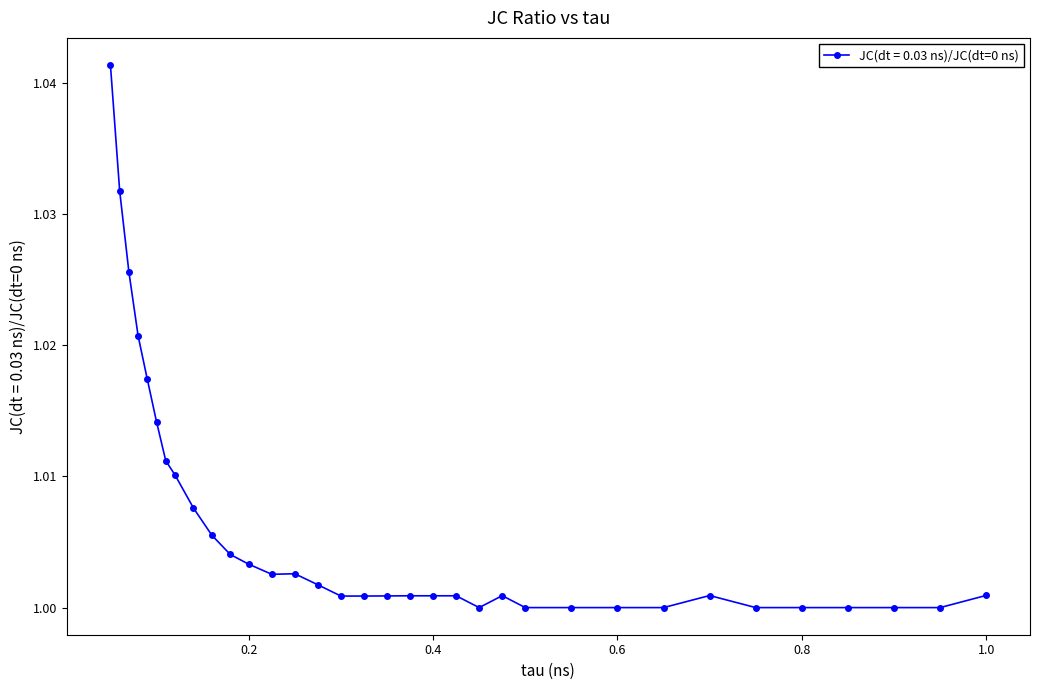

True or false: the data has more than 2 interior local peaks.

True